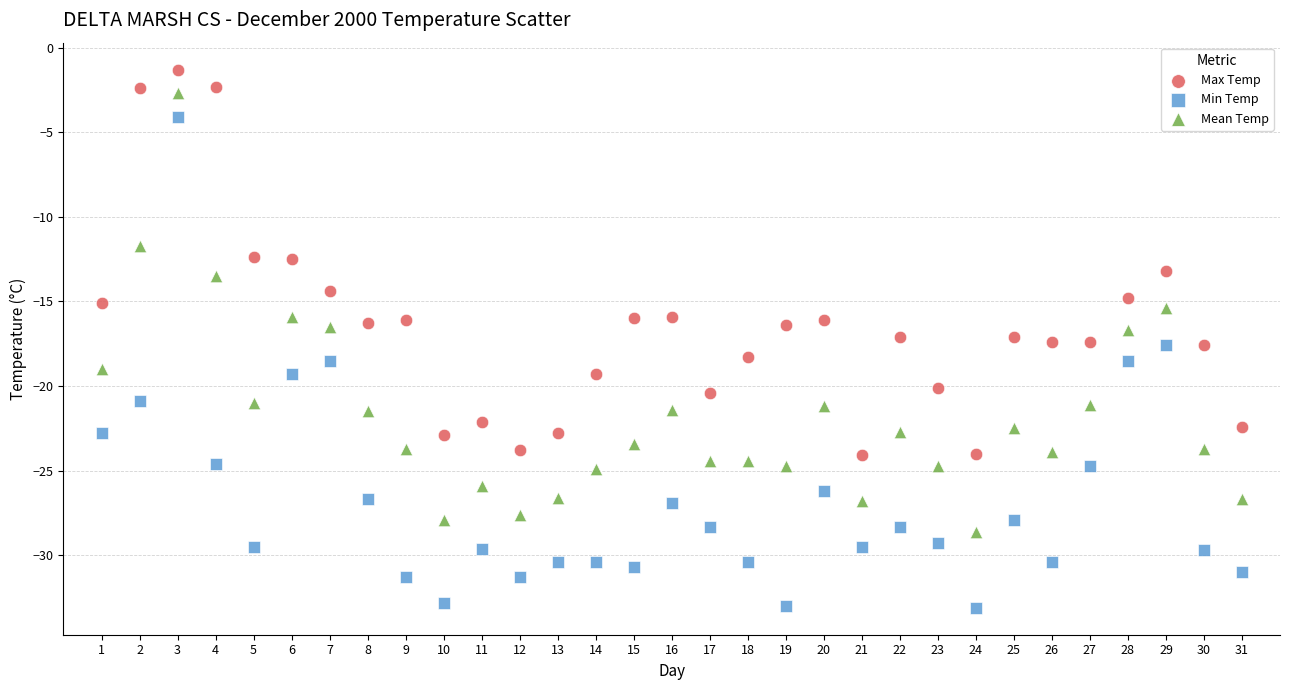

Across all data points, what is the range of Y values (max minus min)?

31.8